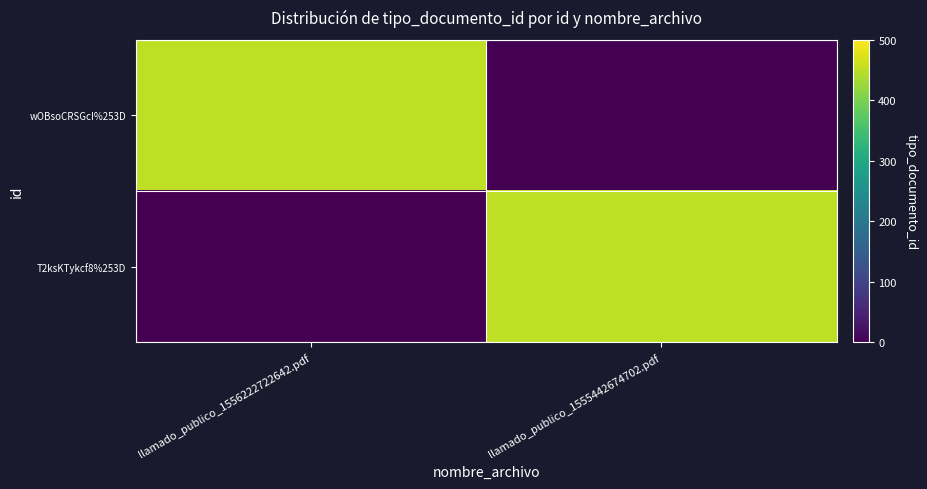

What is the spread (max minus min) of values at llamado_publico_1555442674702.pdf?

452